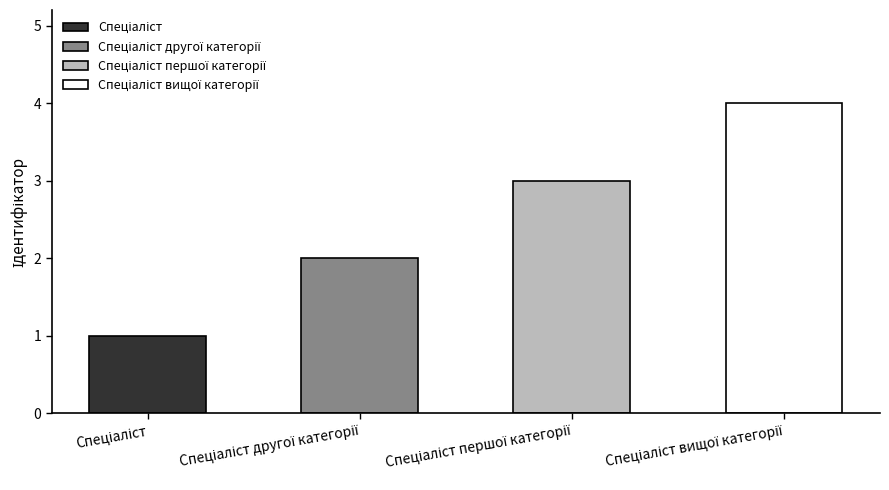

What is the ratio of the value at Спеціаліст to the value at Спеціаліст другої категорії?

0.5